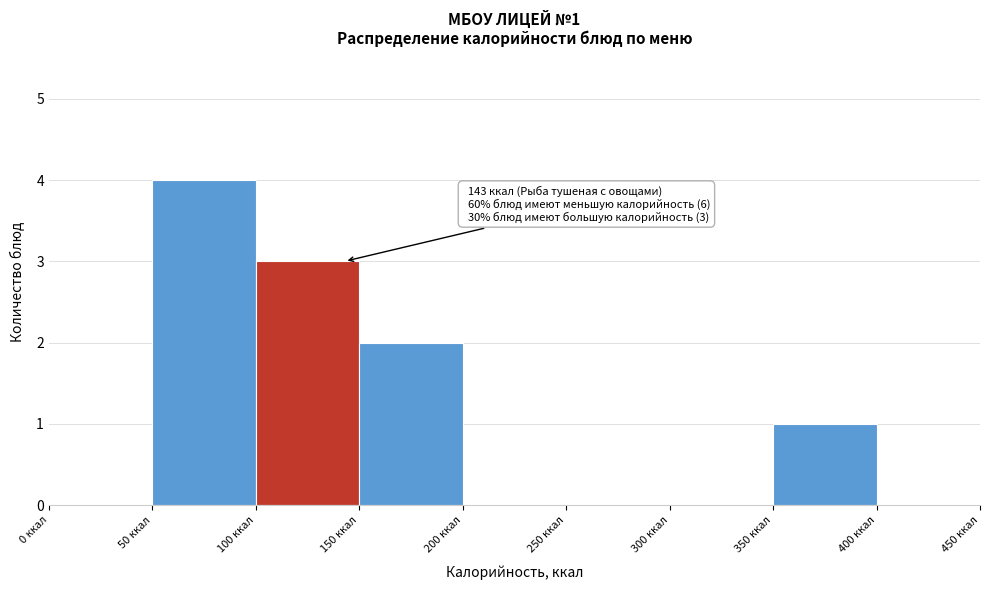

Which range on the x-axis has the tallest bar?

50 to 100